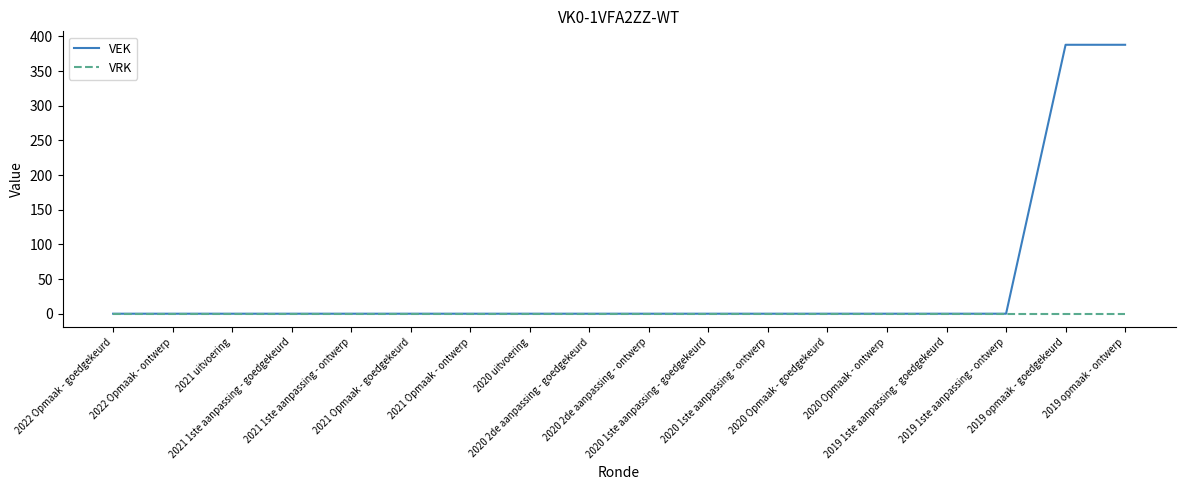

Rank the series by their maximum value, from highest to lowest.

VEK, VRK